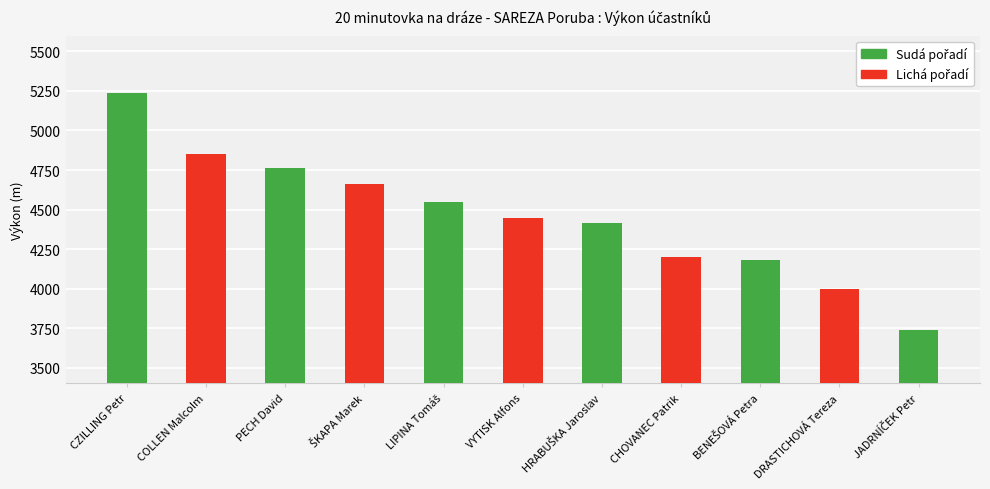

What is the value of the 9th bar from the left?

4180